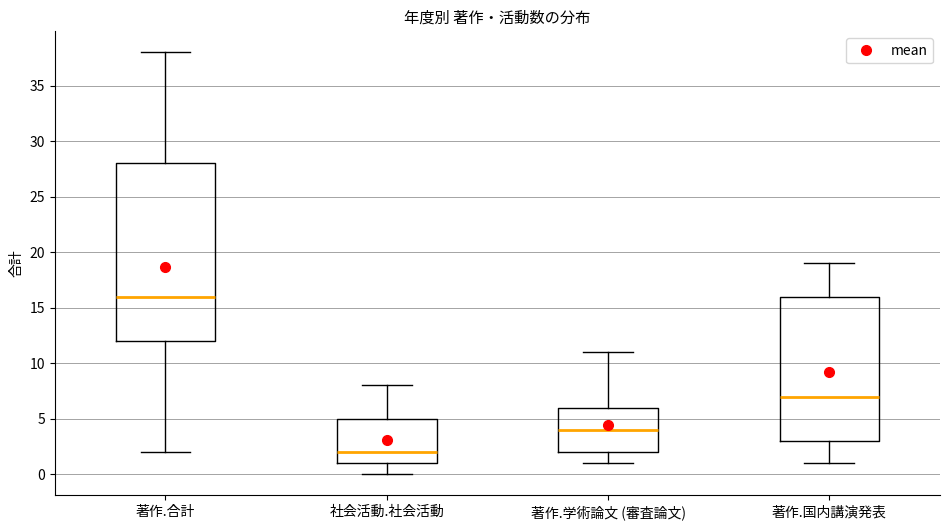

Which box's median line is the highest?

著作.合計